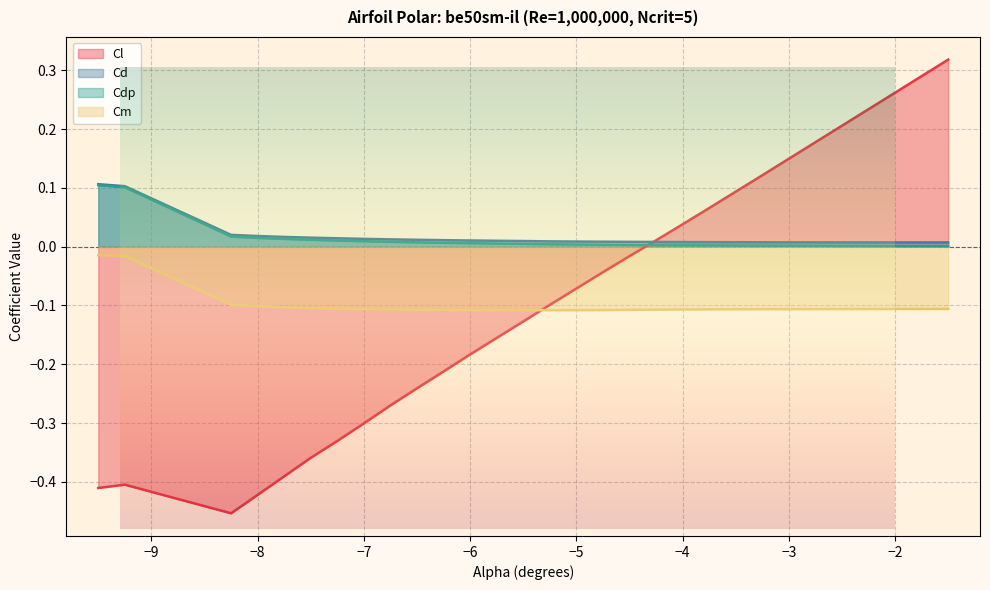

Which series has the widest spread of values?

Cl